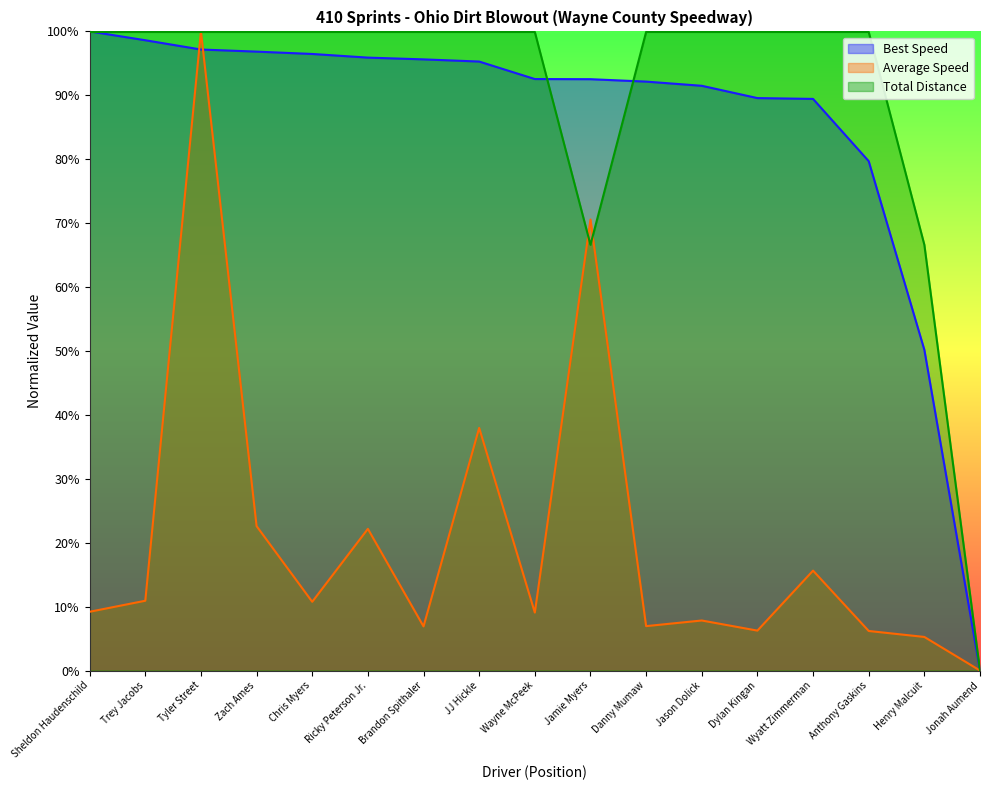

What is the approximate value of Average Speed at Ricky Peterson Jr.?

22.2